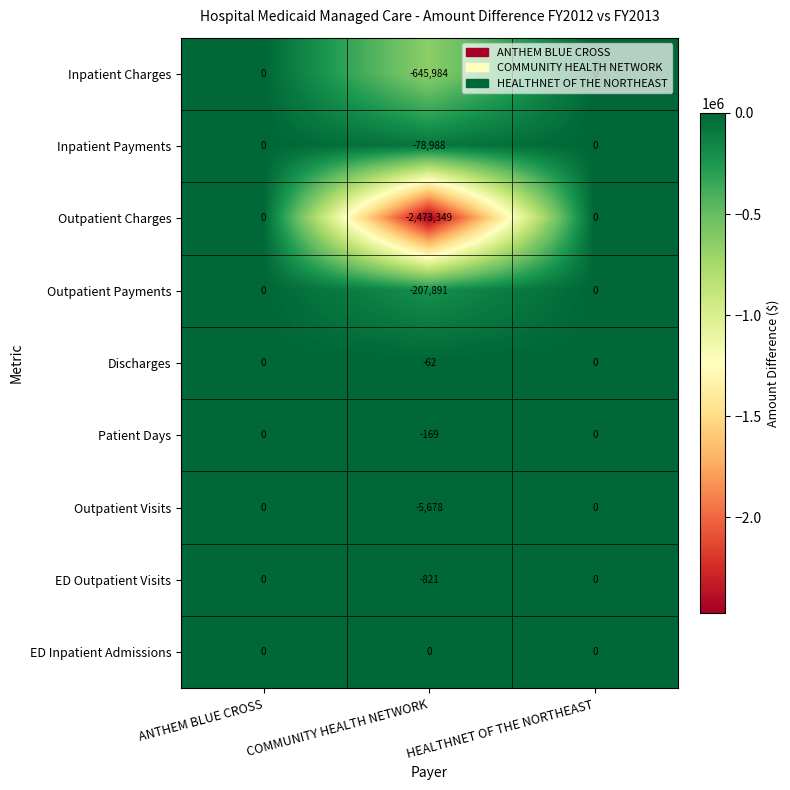

At which label is Outpatient Visits closest to -2839?

ANTHEM BLUE CROSS